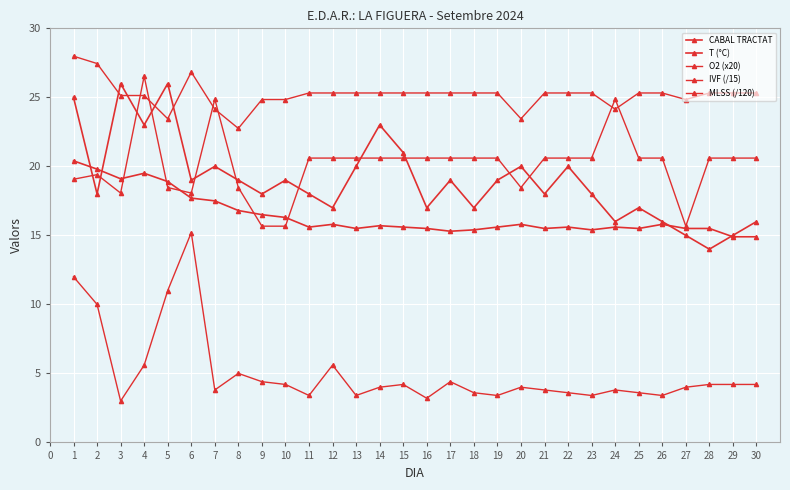

How many series are shown in this chart?

5